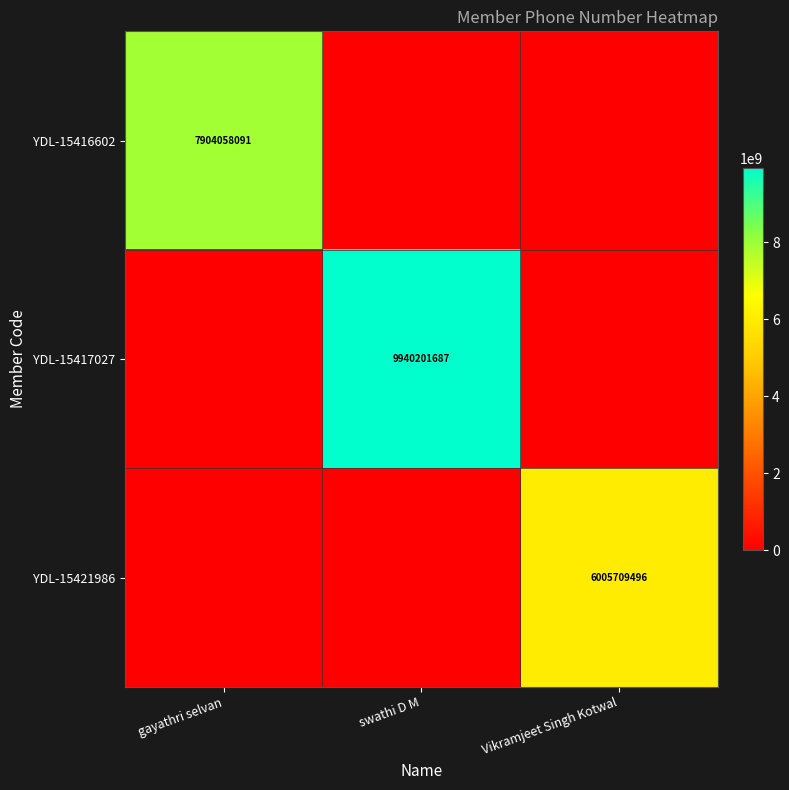

At which category is the sum across all series the highest?

swathi D M